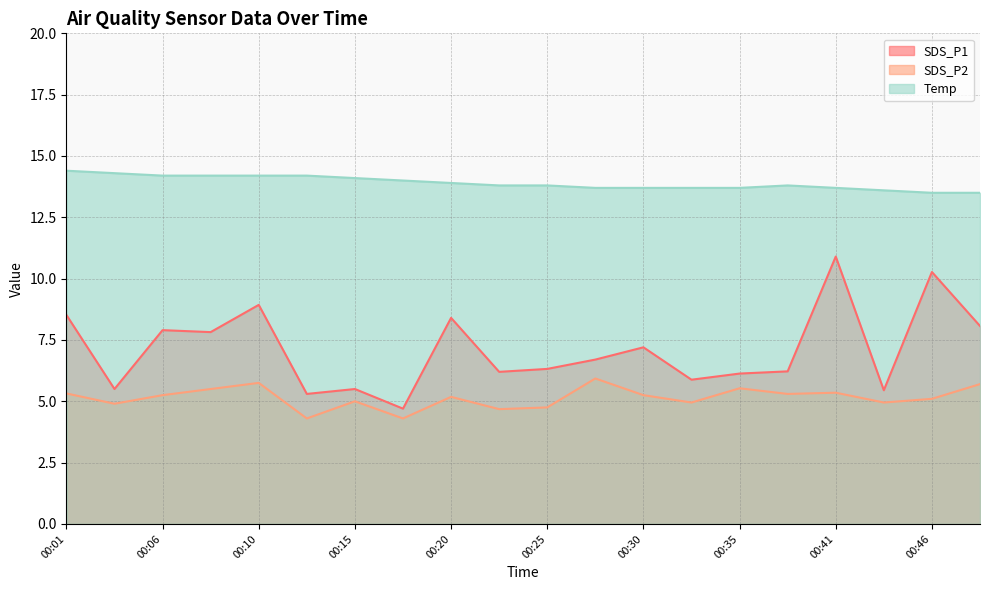

Does the chart have visible grid lines?

Yes